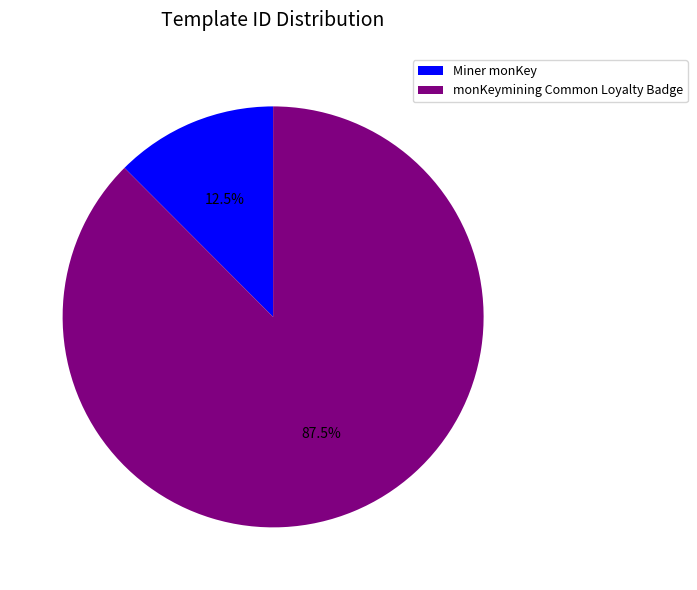

What percentage is NOT represented by monKeymining Common Loyalty Badge?

12.5%